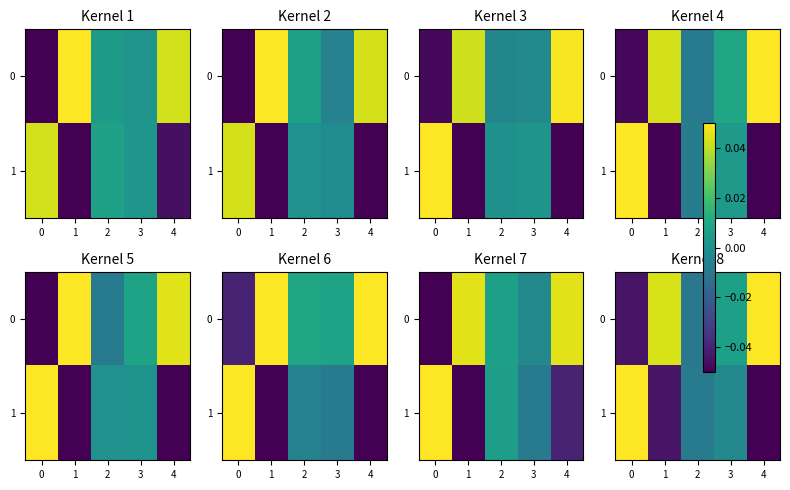

Which label corresponds to the smallest value in the chart?

4